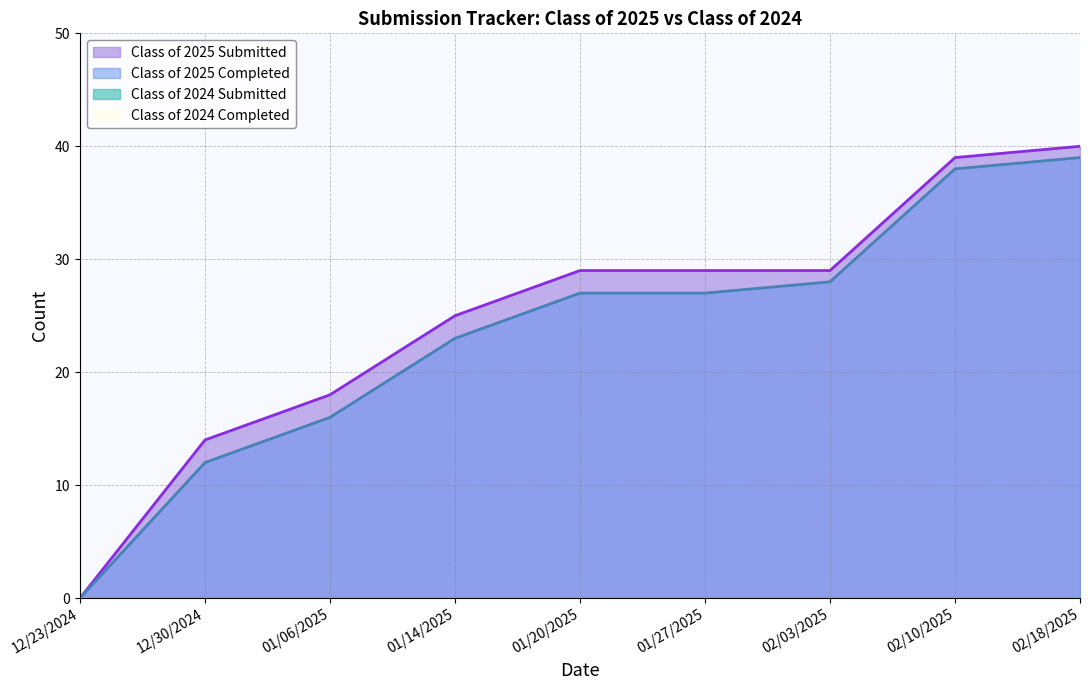

True or false: Class of 2025 Completed has more than 0 points higher than both neighbors.

False